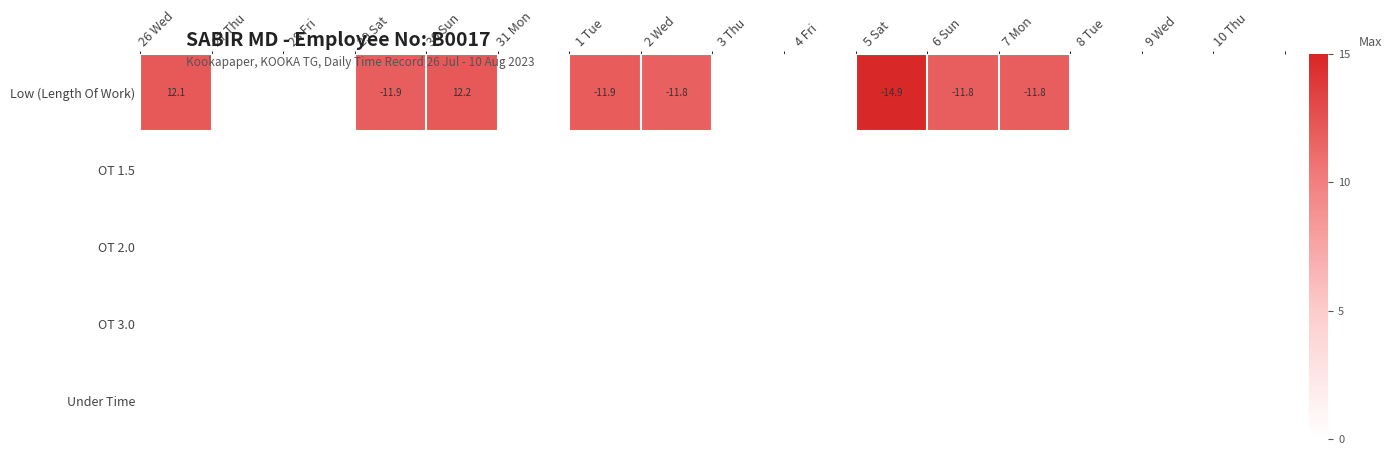

At which category is the sum across all series the highest?

5 Sat